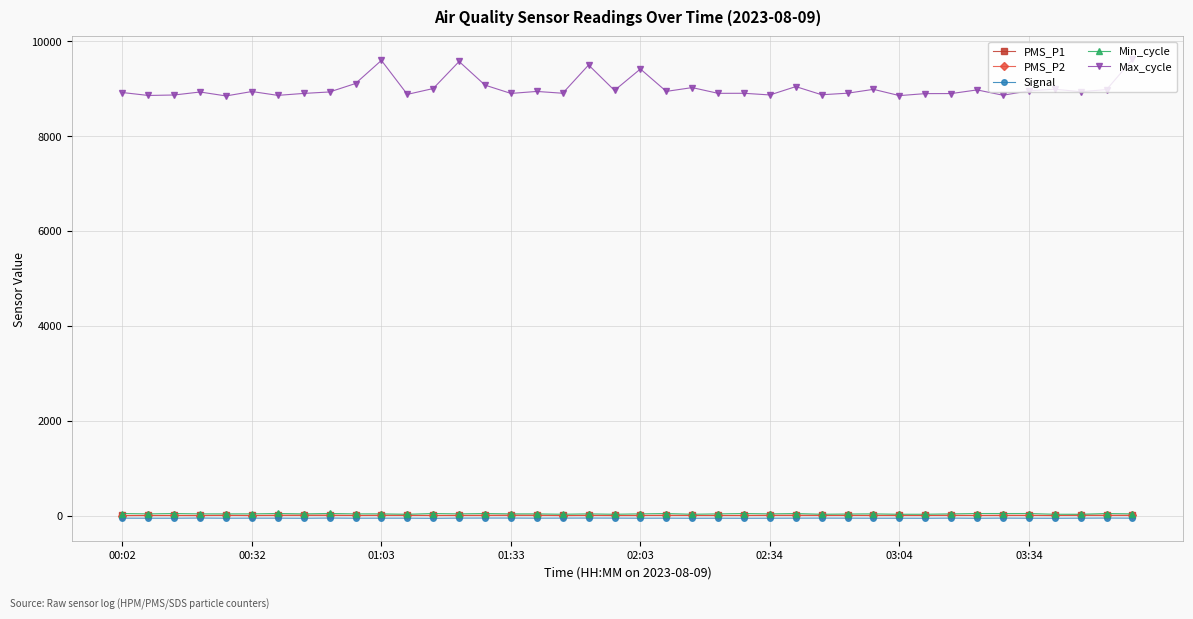

How many lines are shown in the chart?

5